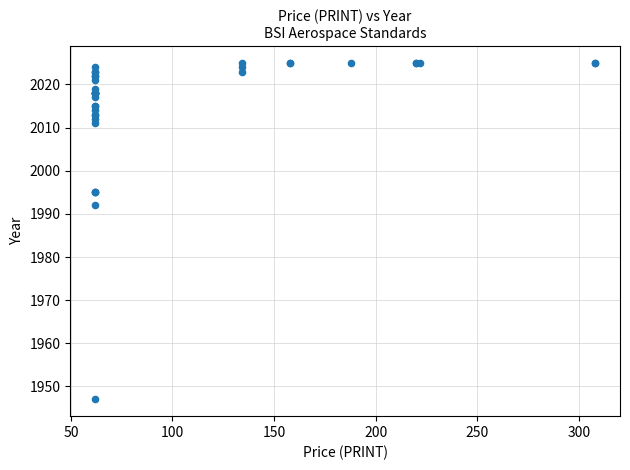

What Y value in the scatter plot is closest to 1986?

1992